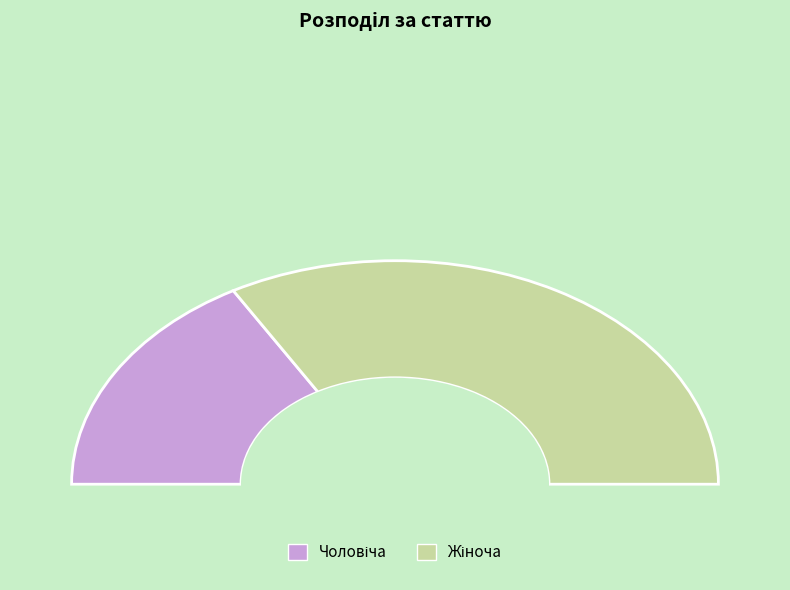

Rank the categories by value from highest to lowest.

Жіноча, Чоловіча